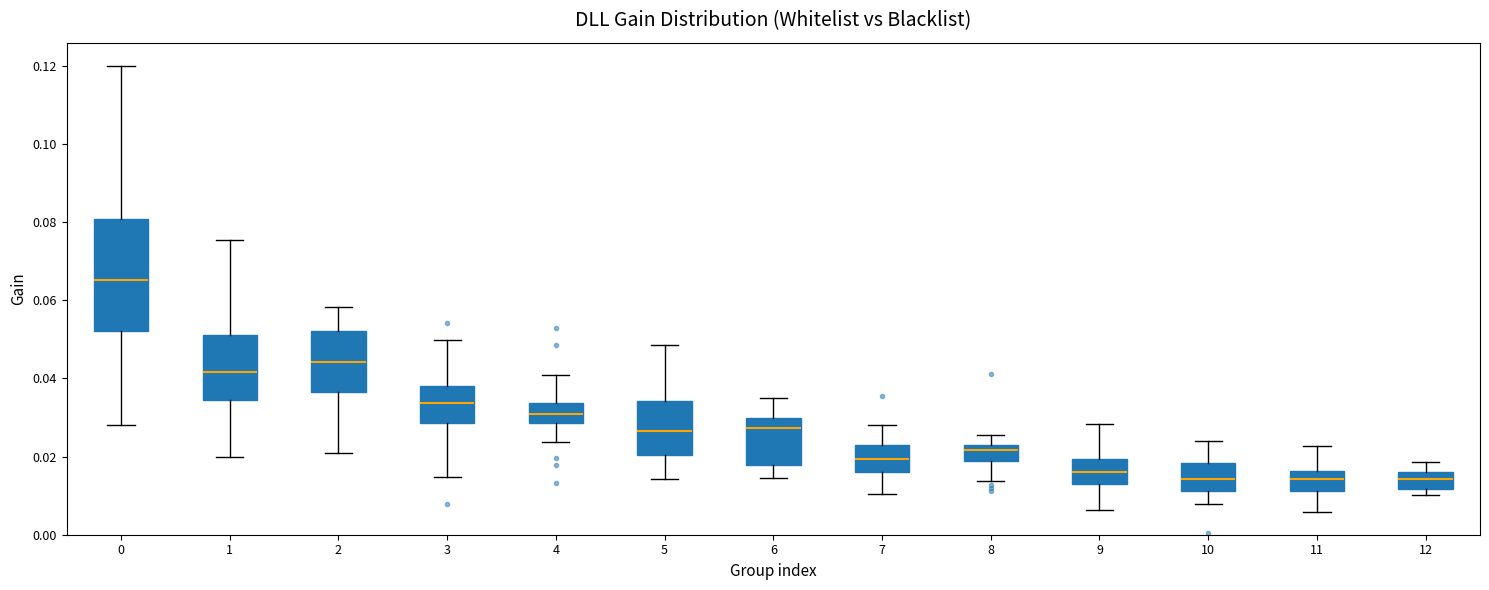

Which box is the tallest, from its lower edge to its upper edge?

0